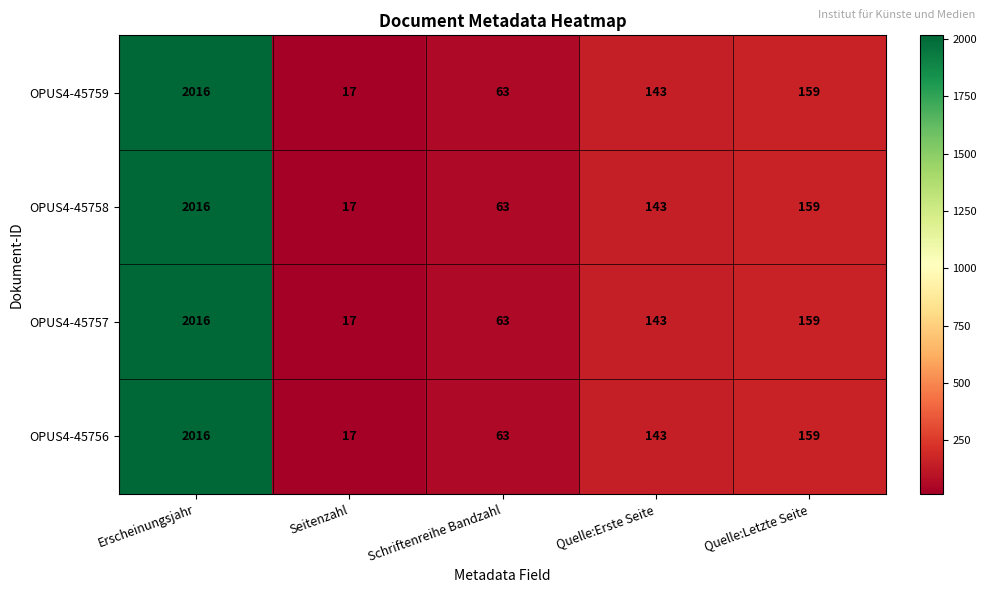

True or false: OPUS4-45759 has a value of 3342 at Erscheinungsjahr.

False